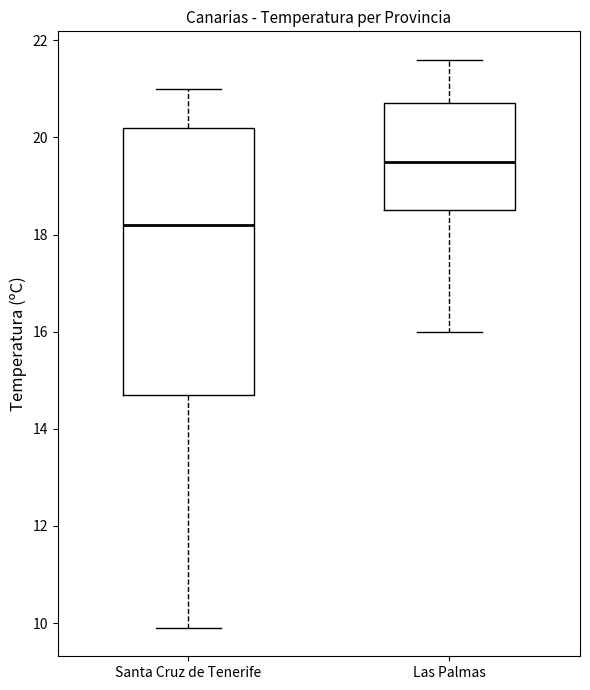

Which box has the highest median line?

Las Palmas